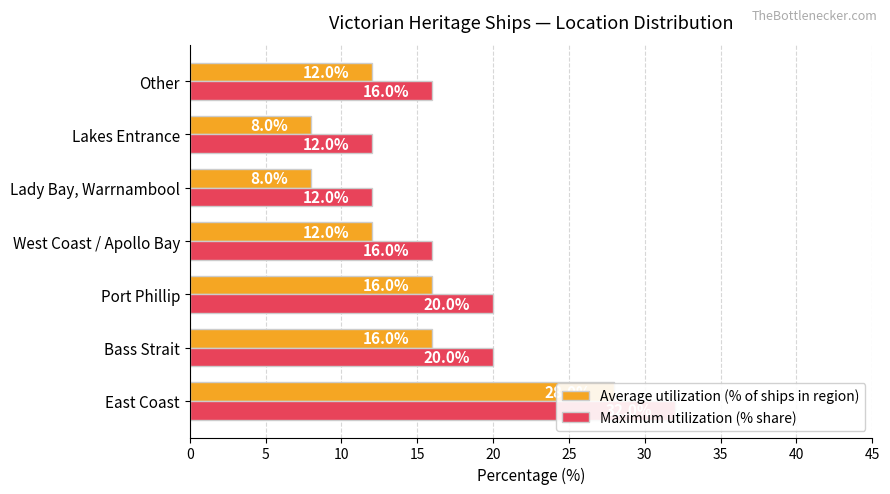

The Average utilization (% of ships in region) series shows 16 at Port Phillip. True or false?

True